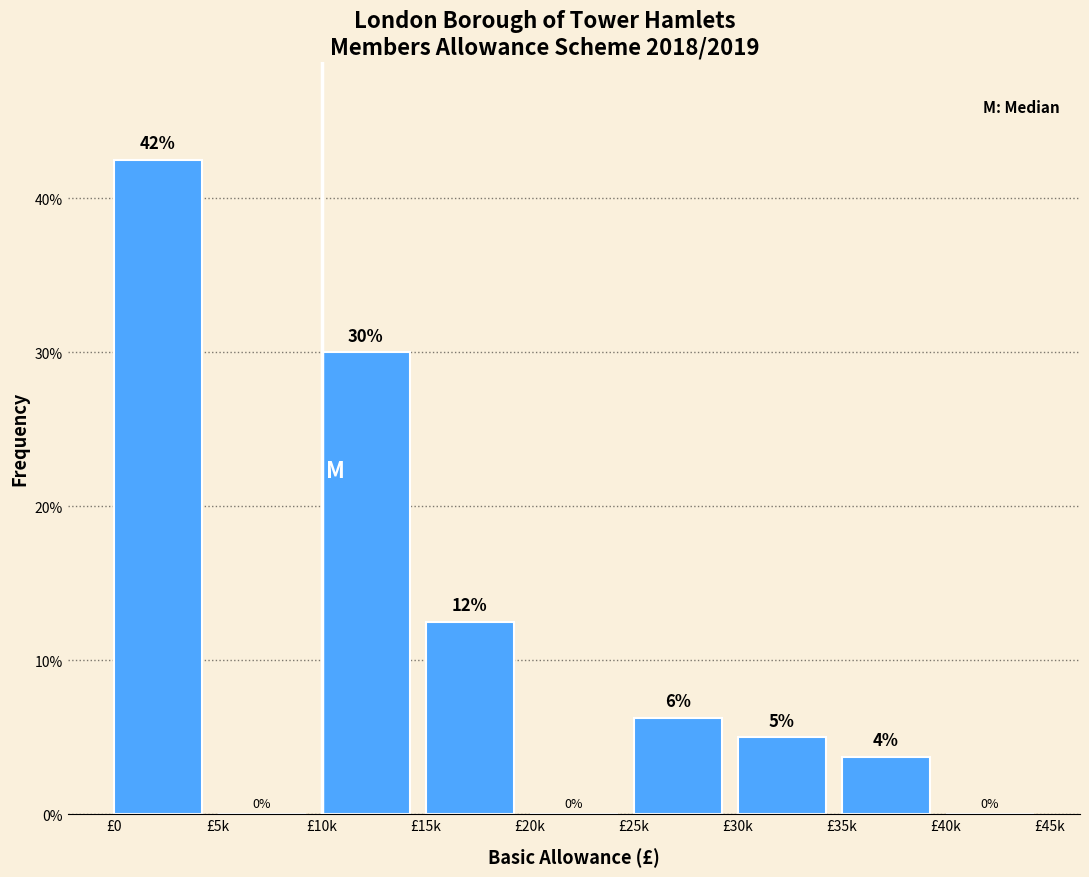

Which category has the highest value across all series?

£0